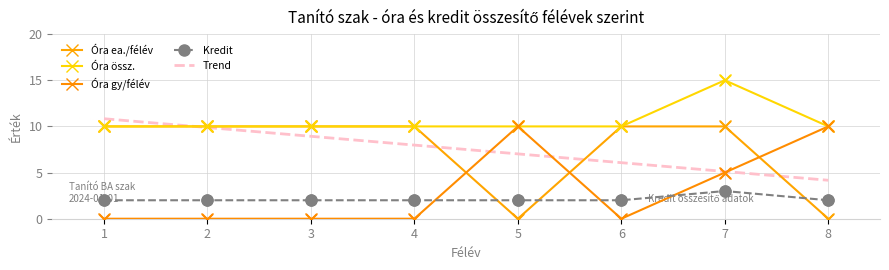

What is the total value across all series at 8?

22